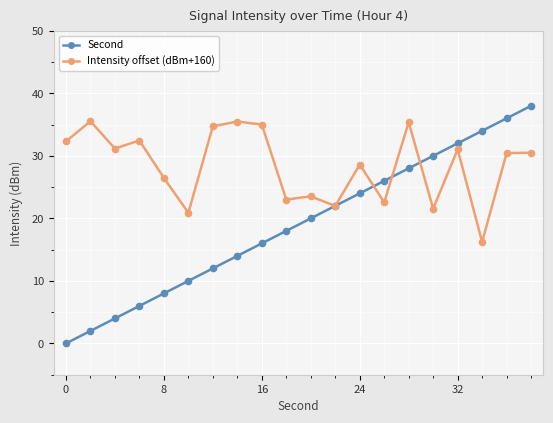

Which series has the largest total across all categories?

Intensity offset (dBm+160)